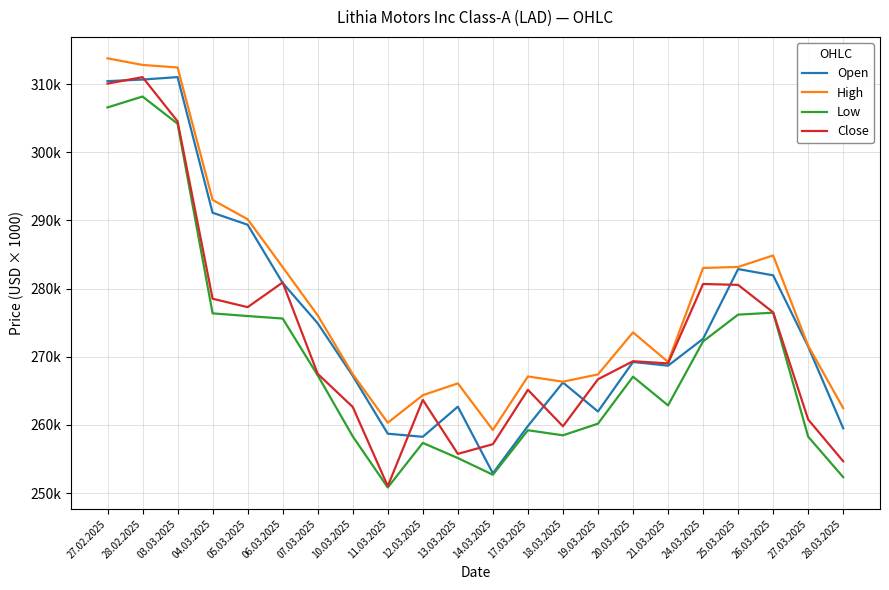

Reading right to left, what are all the values shown in this chart?

Open: 28.03.2025=259496	27.03.2025=271479	26.03.2025=281946	25.03.2025=282865	24.03.2025=272630	21.03.2025=268686	20.03.2025=269234	19.03.2025=261965	18.03.2025=266218	17.03.2025=259832	14.03.2025=252893	13.03.2025=262673	12.03.2025=258251	11.03.2025=258706	10.03.2025=267191	07.03.2025=274910	06.03.2025=280824	05.03.2025=289370	04.03.2025=291131	03.03.2025=311033	28.02.2025=310673	27.02.2025=310440
High: 28.03.2025=262454	27.03.2025=271611	26.03.2025=284864	25.03.2025=283179	24.03.2025=283026	21.03.2025=269239	20.03.2025=273575	19.03.2025=267407	18.03.2025=266338	17.03.2025=267107	14.03.2025=259250	13.03.2025=266091	12.03.2025=264354	11.03.2025=260322	10.03.2025=267448	07.03.2025=276068	06.03.2025=283150	05.03.2025=290177	04.03.2025=293014	03.03.2025=312445	28.02.2025=312820	27.02.2025=313786
Low: 28.03.2025=252327	27.03.2025=258266	26.03.2025=276464	25.03.2025=276178	24.03.2025=272253	21.03.2025=262861	20.03.2025=267071	19.03.2025=260180	18.03.2025=258467	17.03.2025=259216	14.03.2025=252685	13.03.2025=255131	12.03.2025=257358	11.03.2025=250818	10.03.2025=258312	07.03.2025=267270	06.03.2025=275606	05.03.2025=275971	04.03.2025=276365	03.03.2025=304194	28.02.2025=308183	27.02.2025=306584
Close: 28.03.2025=254656	27.03.2025=260790	26.03.2025=276517	25.03.2025=280542	24.03.2025=280676	21.03.2025=269025	20.03.2025=269343	19.03.2025=266695	18.03.2025=259791	17.03.2025=265145	14.03.2025=257164	13.03.2025=255746	12.03.2025=263666	11.03.2025=251011	10.03.2025=262631	07.03.2025=267493	06.03.2025=280901	05.03.2025=277274	04.03.2025=278513	03.03.2025=304548	28.02.2025=311029	27.02.2025=310079